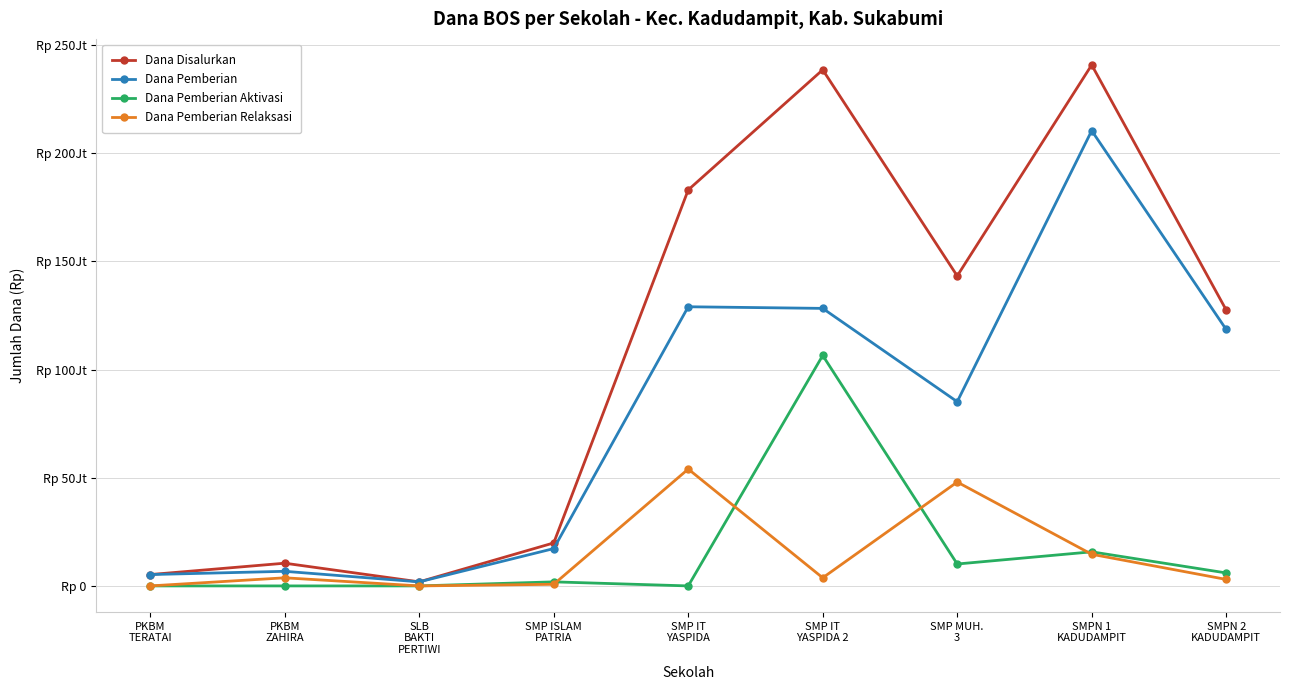

The value of Dana Disalurkan at SMP IT
YASPIDA is 93000412. True or false?

False